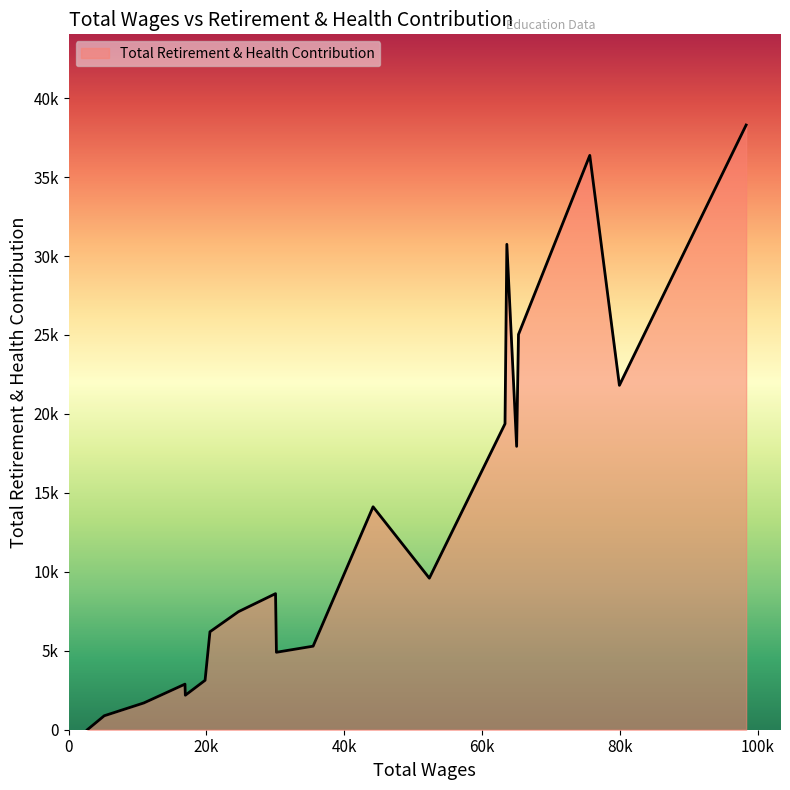

What is the maximum value shown in the chart?

38298